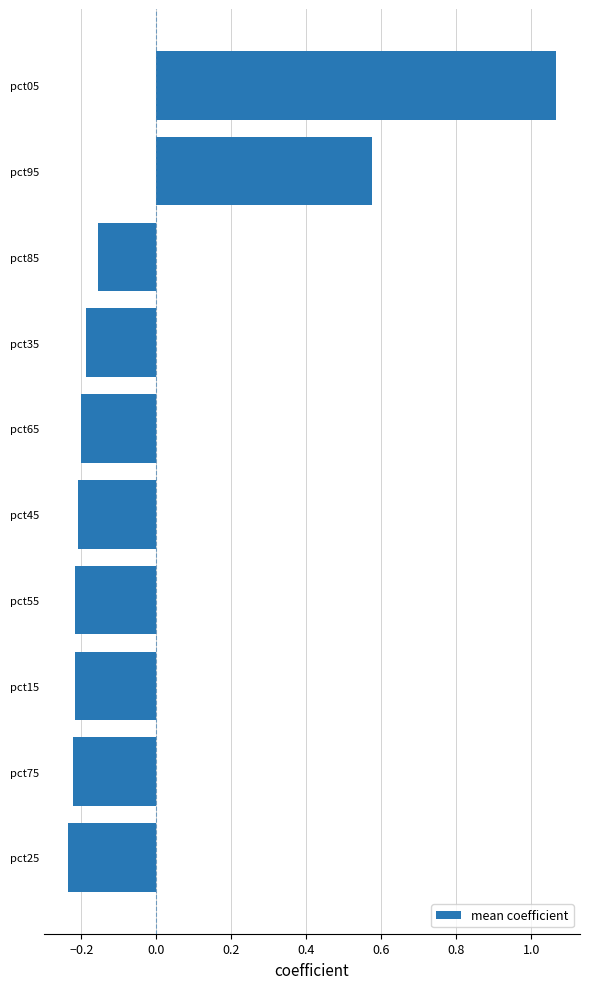

How many positive values are there?

2